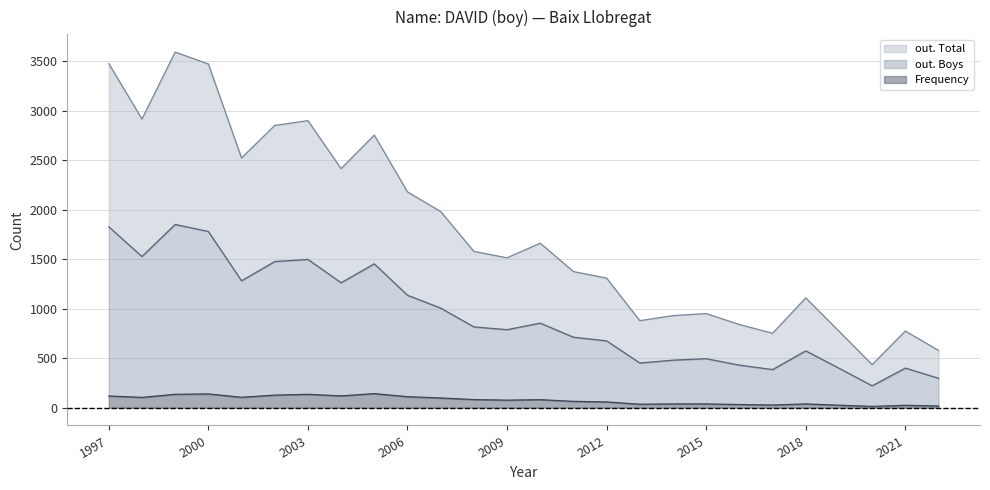

Which series changed the most between 1999 and 2016?

out. Total